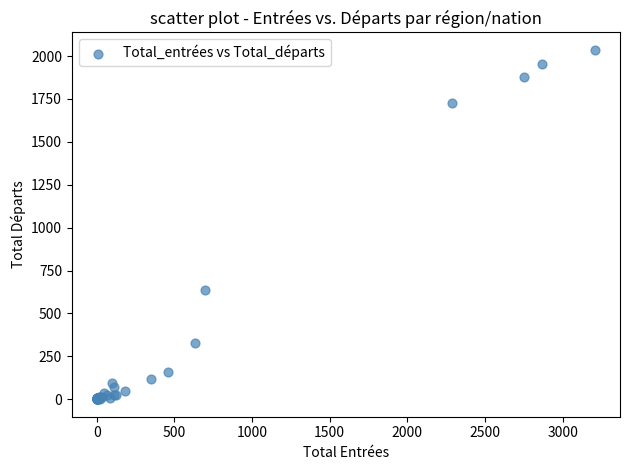

What Y value in the scatter plot is closest to 1018?

634